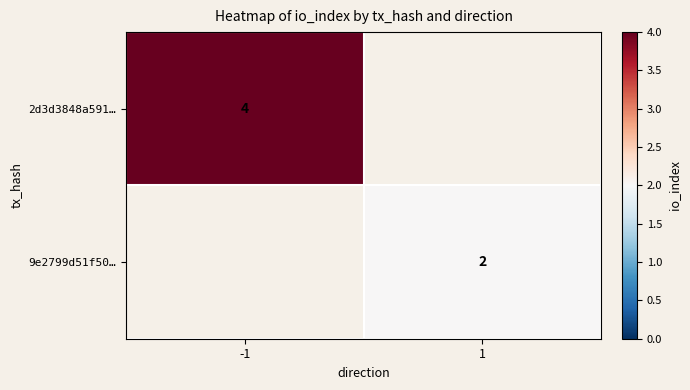

What is the maximum value shown in the chart?

4.0